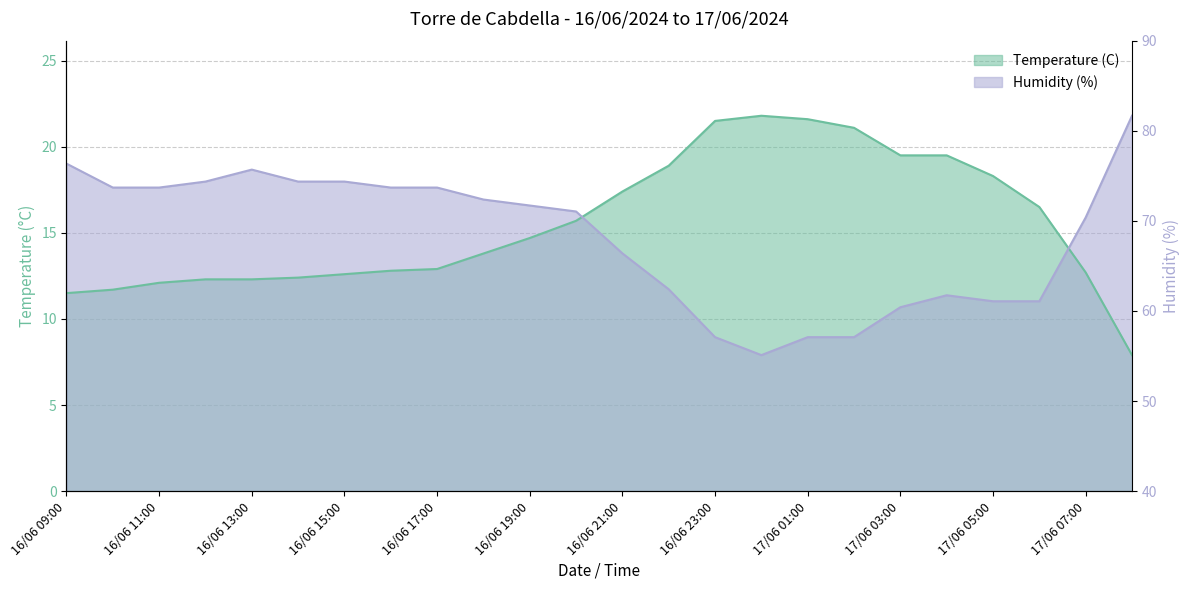

What is the approximate value of Temperature (C) at 16/06 18:00?

13.8